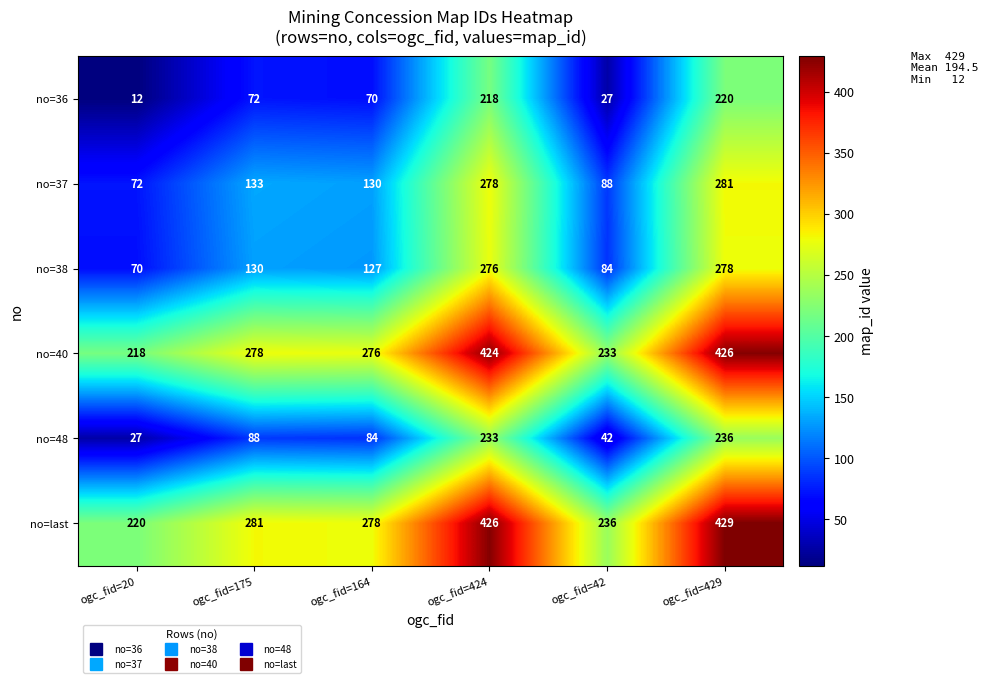

Which category has the lowest value across all series?

ogc_fid=20